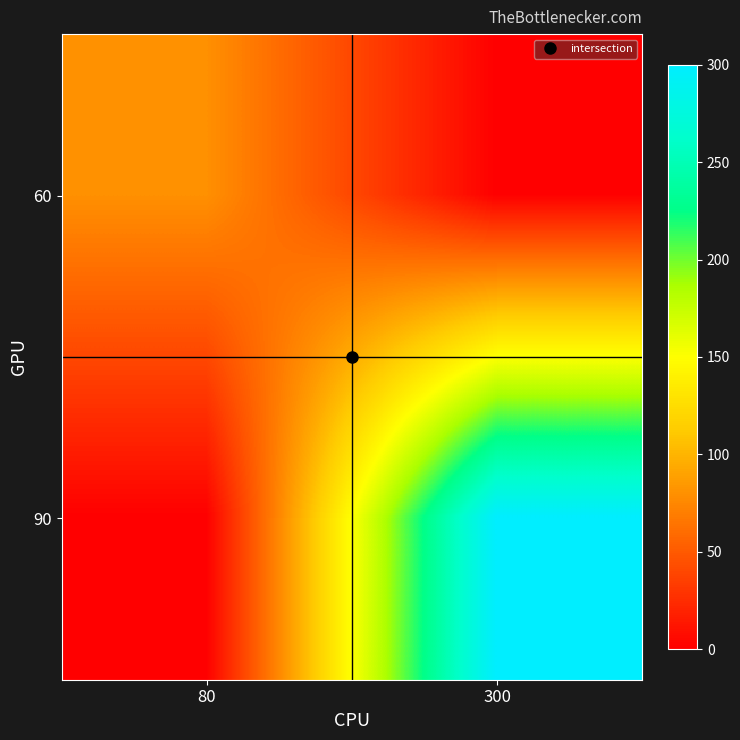

At which category does the chart reach its minimum across all series?

300